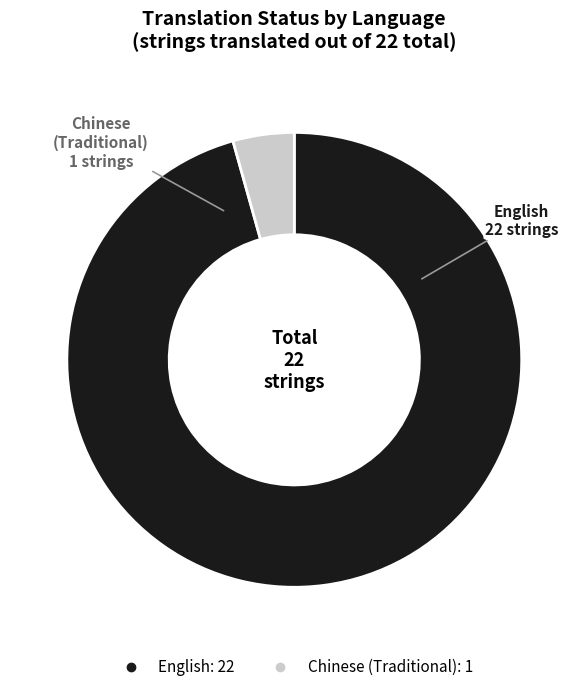

Which has a higher value, Chinese (Traditional) or English?

English